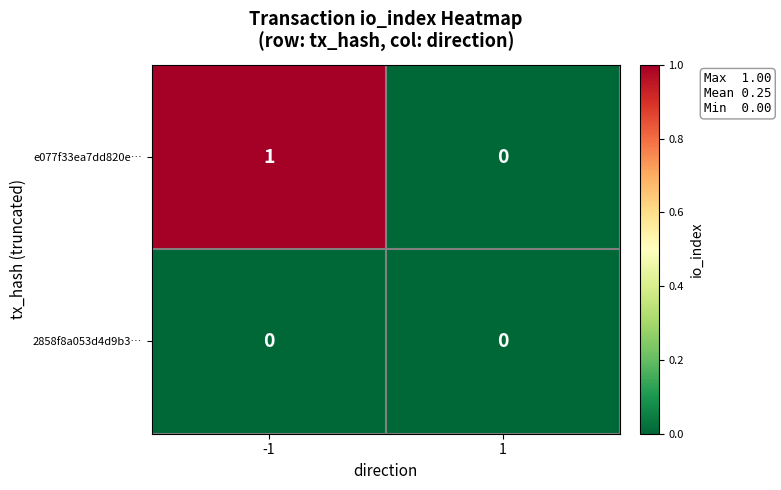

Which series changed the most between -1 and 1?

e077f33ea7dd820e…